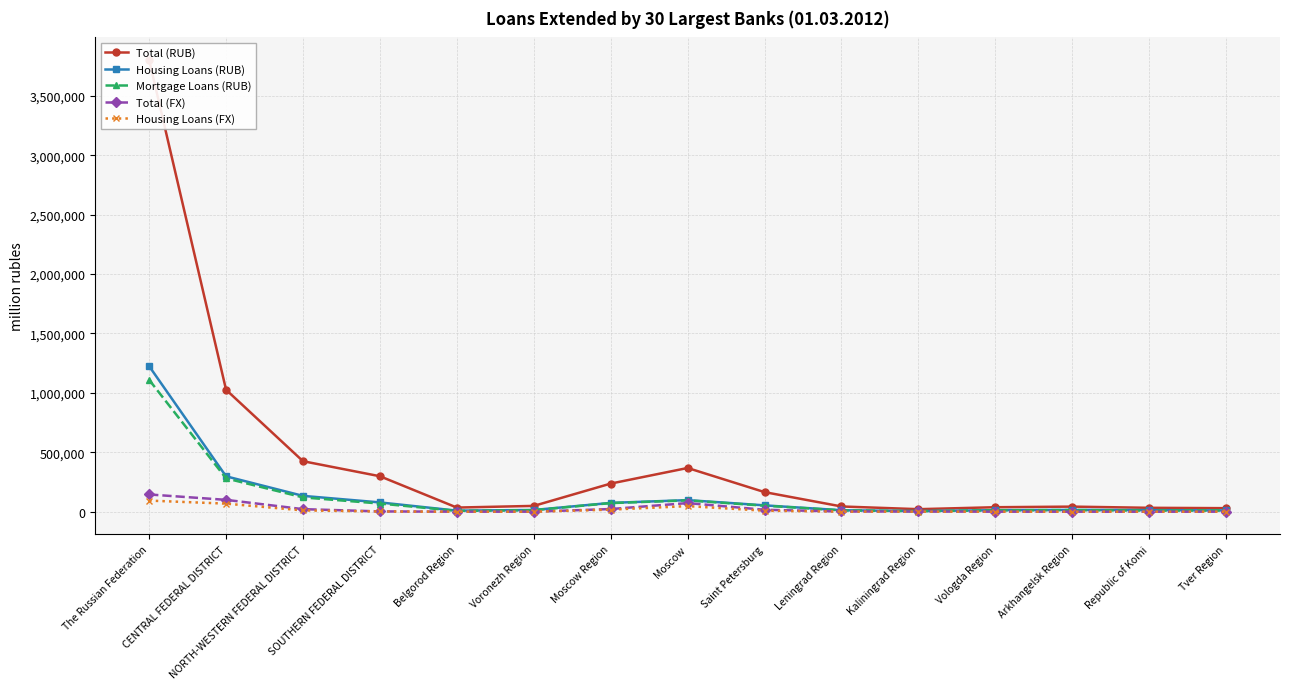

Read the Housing Loans (RUB) value at SOUTHERN FEDERAL DISTRICT, to the nearest 50.

78350